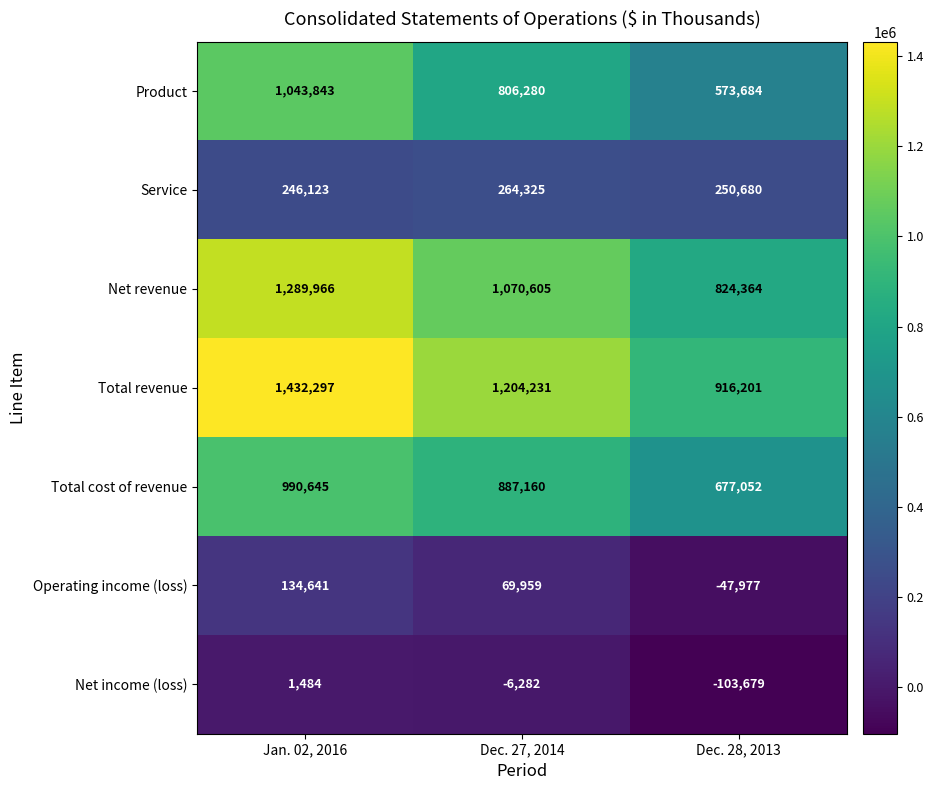

Which series has the largest range (max minus min)?

Total revenue